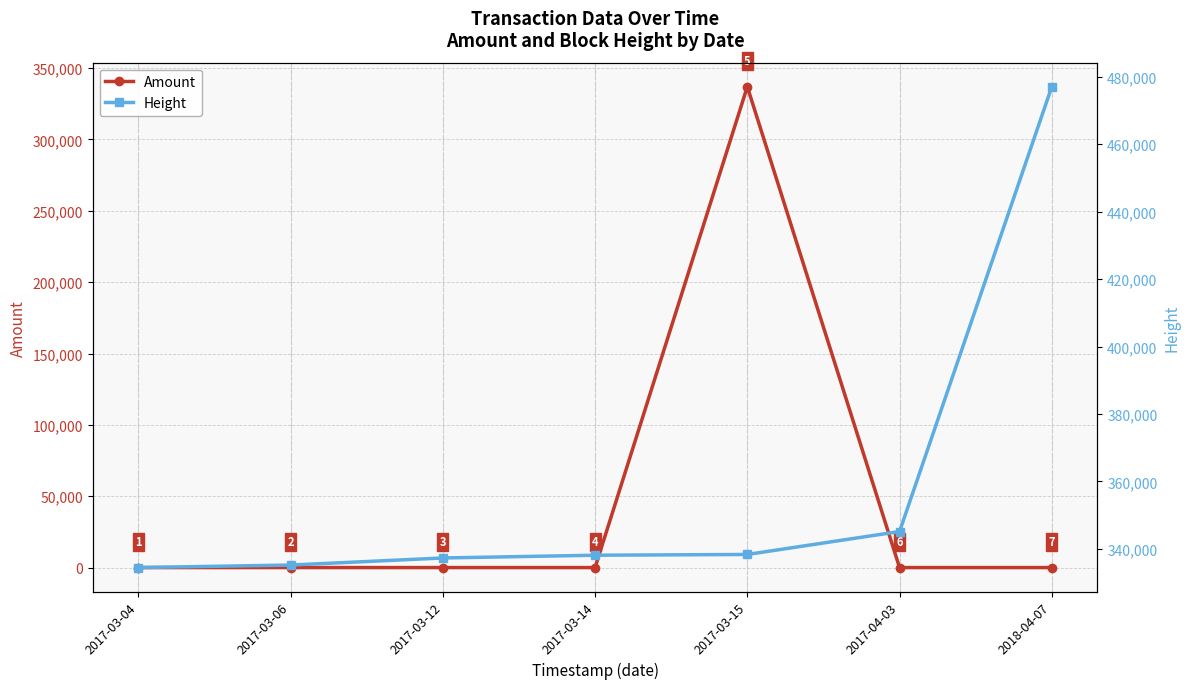

True or false: Height has a value of 337280.0 at 2017-03-12.

True